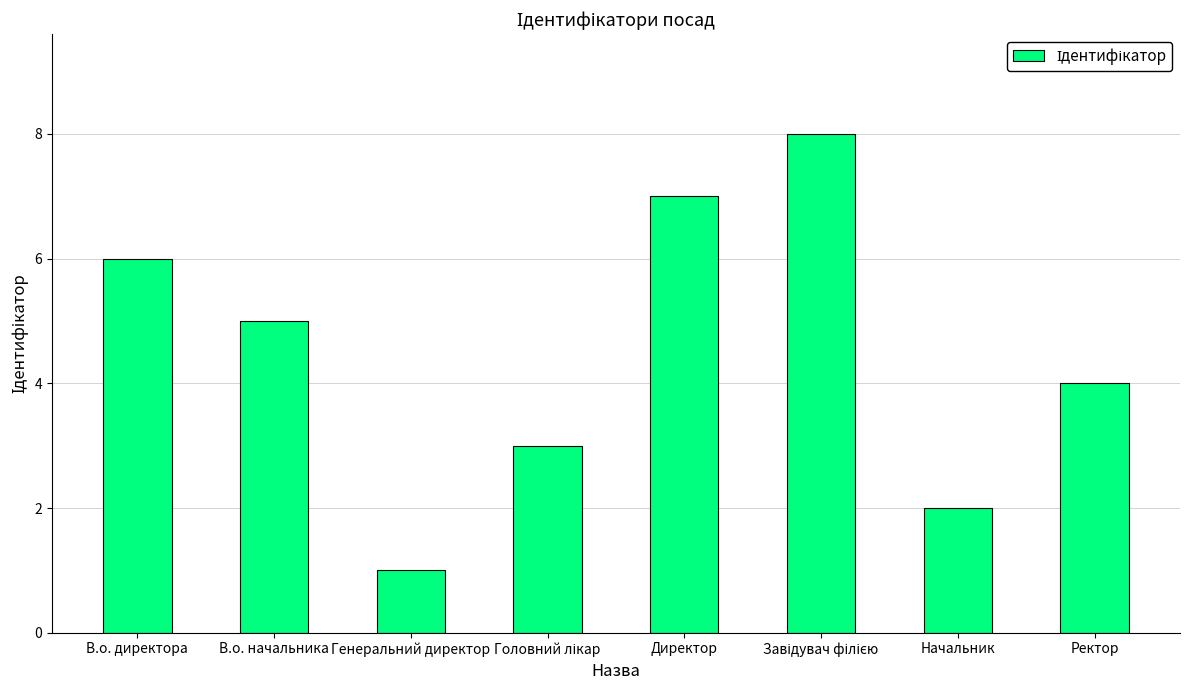

Count the number of data series in this chart.

1